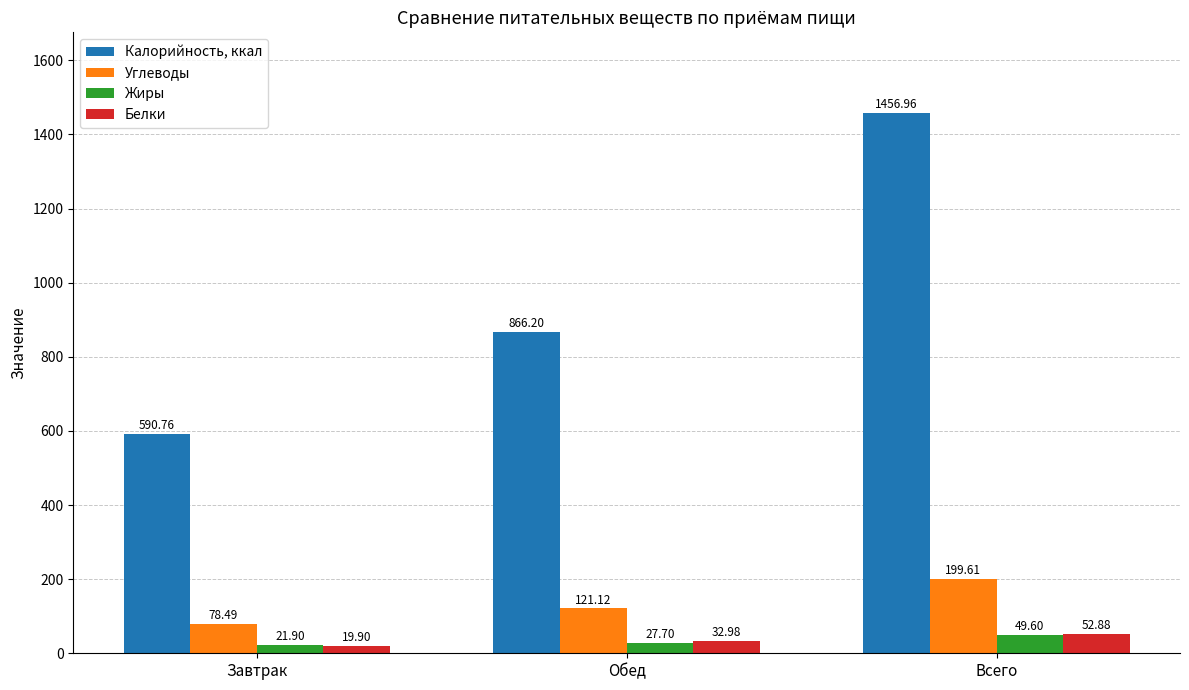

The value of Углеводы at Всего is 111.7. True or false?

False